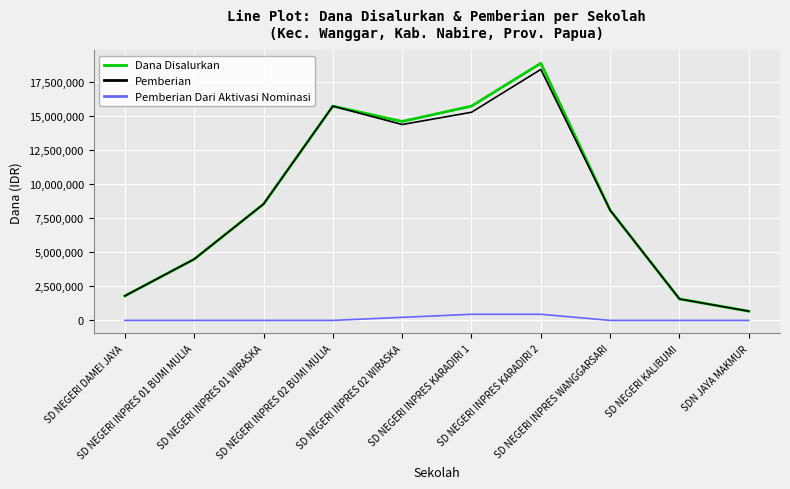

Reading right to left, what are all the values shown in this chart?

Dana Disalurkan: SDN JAYA MAKMUR=675000	SD NEGERI KALIBUMI=1575000	SD NEGERI INPRES WANGGARSARI=8100000	SD NEGERI INPRES KARADIRI 2=18900000	SD NEGERI INPRES KARADIRI 1=15750000	SD NEGERI INPRES 02 WIRASKA=14625000	SD NEGERI INPRES 02 BUMI MULIA=15750000	SD NEGERI INPRES 01 WIRASKA=8550000	SD NEGERI INPRES 01 BUMI MULIA=4500000	SD NEGERI DAMEI JAYA=1800000
Pemberian: SDN JAYA MAKMUR=675000	SD NEGERI KALIBUMI=1575000	SD NEGERI INPRES WANGGARSARI=8100000	SD NEGERI INPRES KARADIRI 2=18450000	SD NEGERI INPRES KARADIRI 1=15300000	SD NEGERI INPRES 02 WIRASKA=14400000	SD NEGERI INPRES 02 BUMI MULIA=15750000	SD NEGERI INPRES 01 WIRASKA=8550000	SD NEGERI INPRES 01 BUMI MULIA=4500000	SD NEGERI DAMEI JAYA=1800000
Pemberian Dari Aktivasi Nominasi: SDN JAYA MAKMUR=0	SD NEGERI KALIBUMI=0	SD NEGERI INPRES WANGGARSARI=0	SD NEGERI INPRES KARADIRI 2=450000	SD NEGERI INPRES KARADIRI 1=450000	SD NEGERI INPRES 02 WIRASKA=225000	SD NEGERI INPRES 02 BUMI MULIA=0	SD NEGERI INPRES 01 WIRASKA=0	SD NEGERI INPRES 01 BUMI MULIA=0	SD NEGERI DAMEI JAYA=0